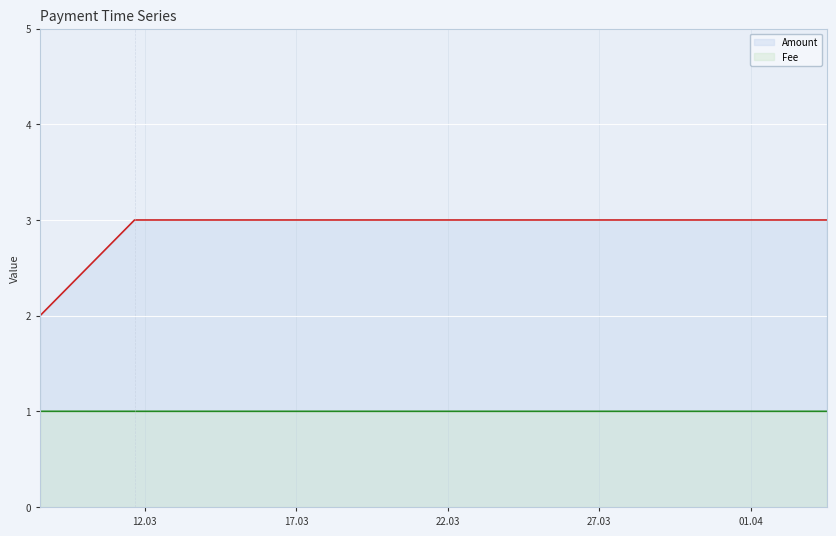

What is the minimum value shown in the chart?

1.0